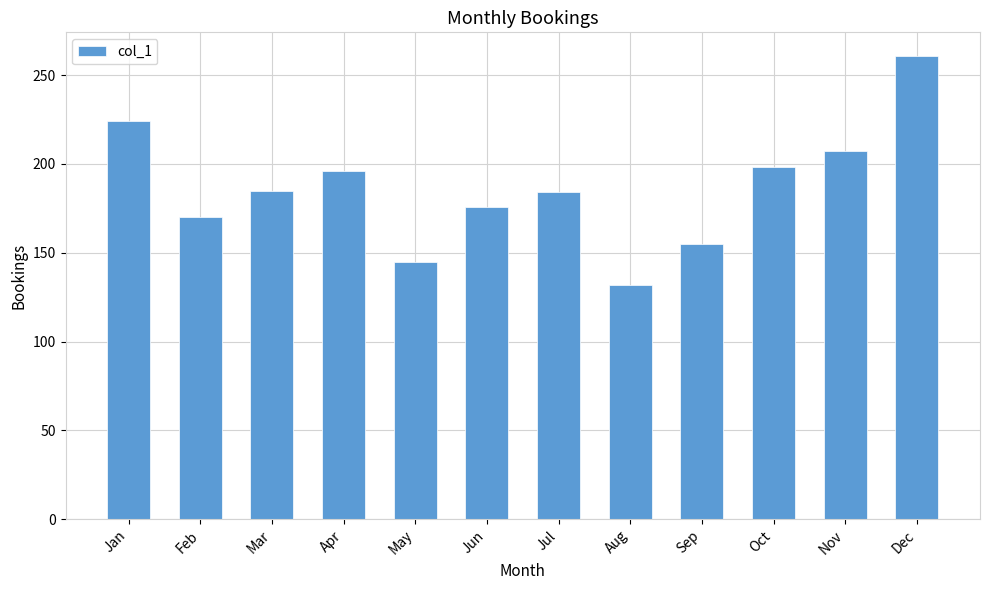

What is the change in value from Mar to Dec?

+76